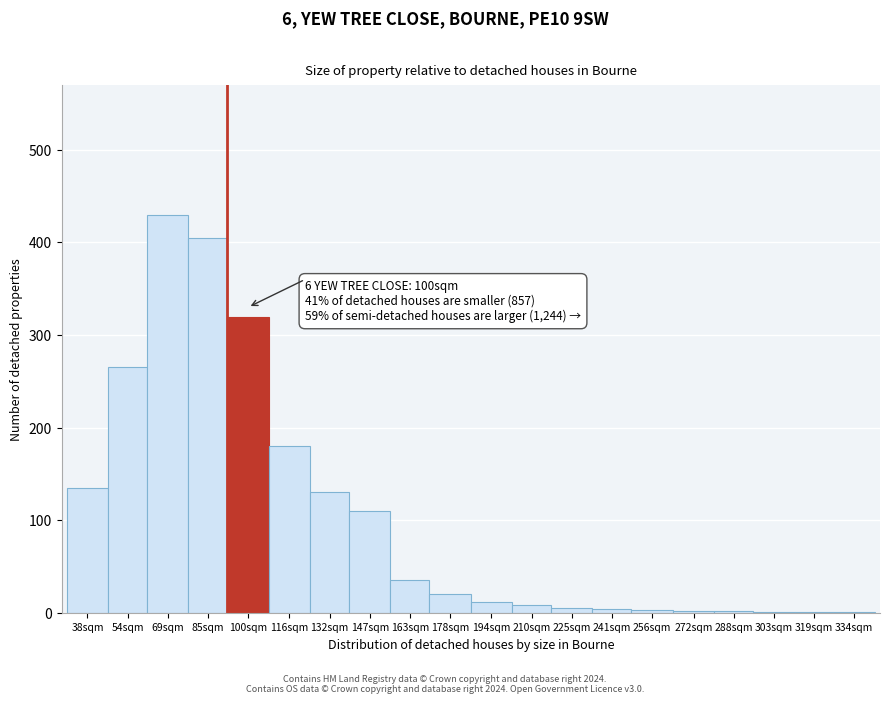

What is the change in value from 100sqm to 163sqm?

-285